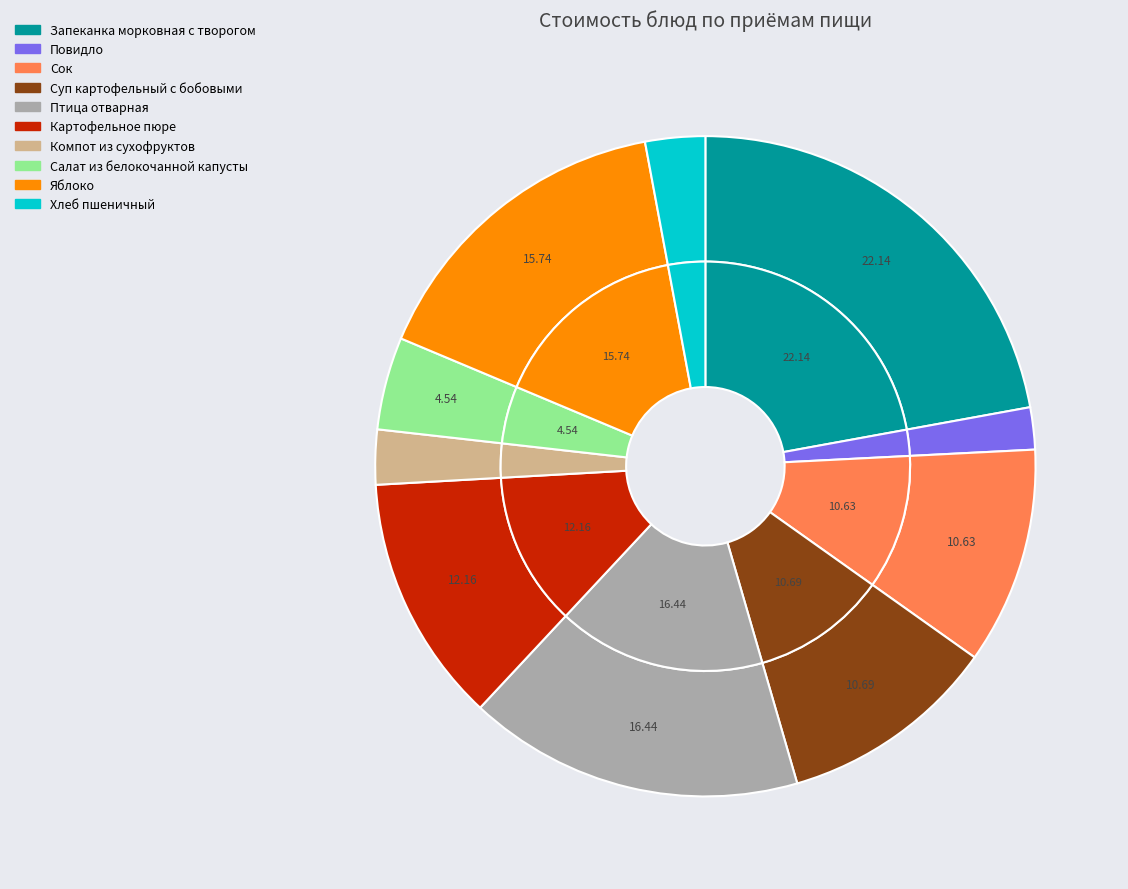

To the nearest percent, what percentage of the pie is Птица отварная?

16%